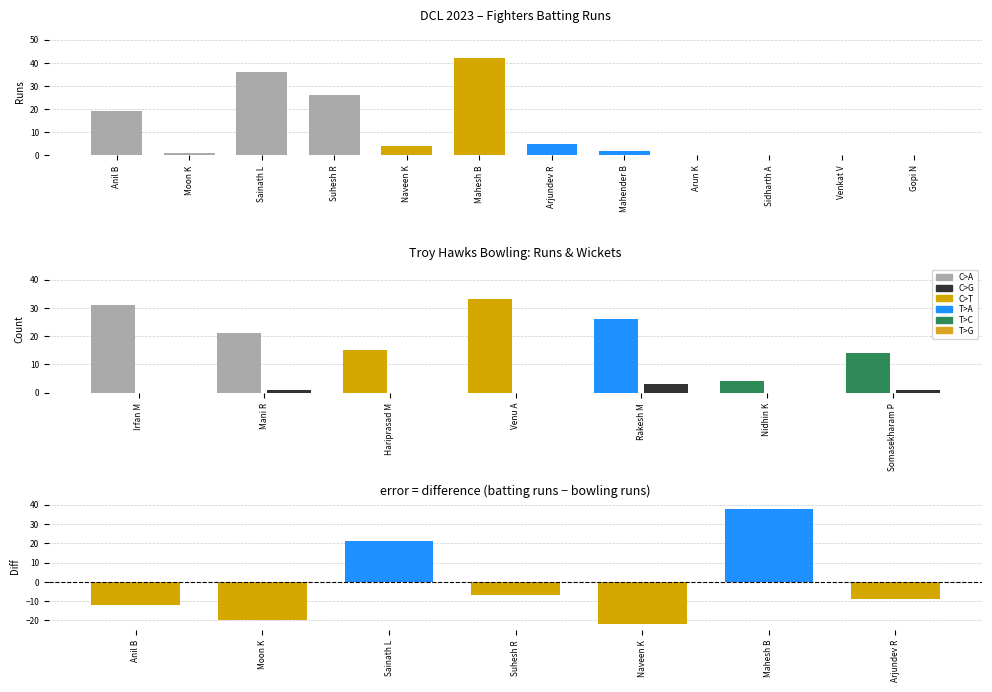

How many values are above zero?

8